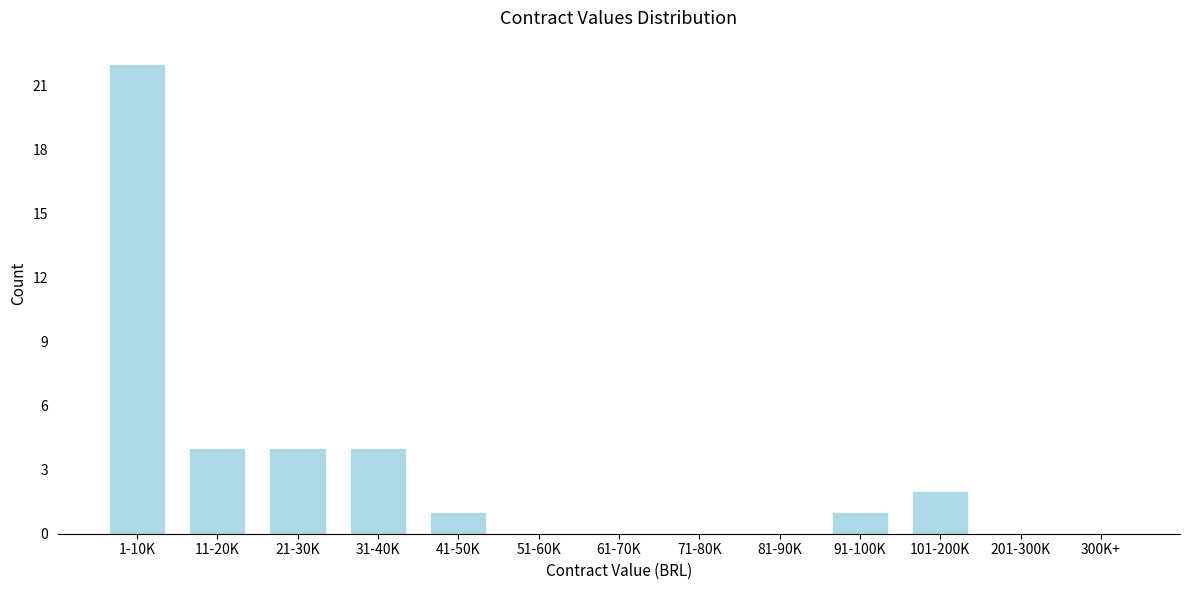

Reading right to left, transcribe all the data shown in this chart.

300K+=0	201-300K=0	101-200K=2	91-100K=1	81-90K=0	71-80K=0	61-70K=0	51-60K=0	41-50K=1	31-40K=4	21-30K=4	11-20K=4	1-10K=22